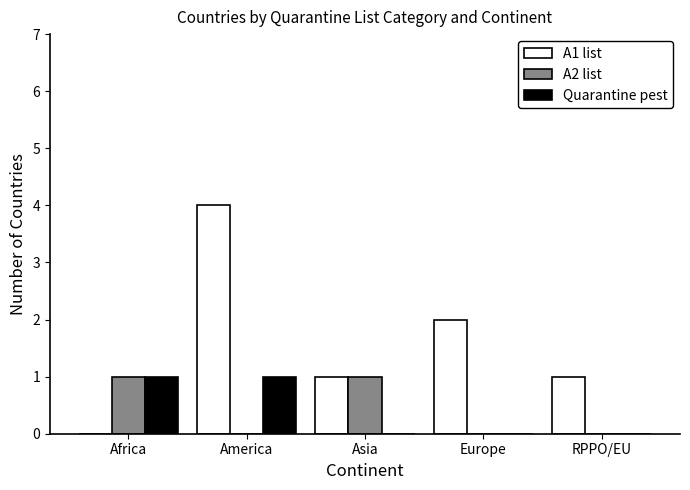

At which category is the sum across all series the highest?

America